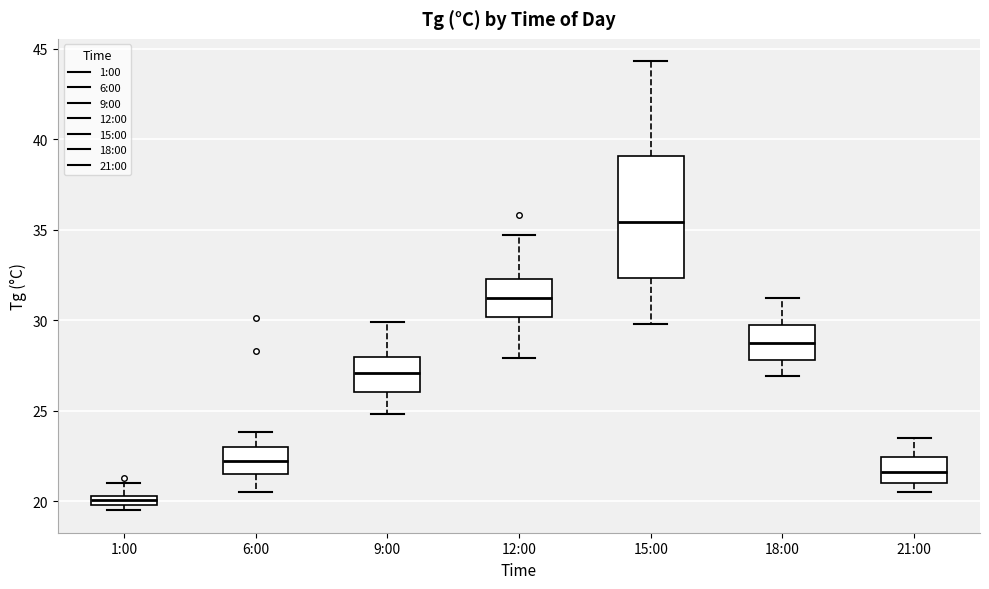

Which box's median line is the highest?

15:00